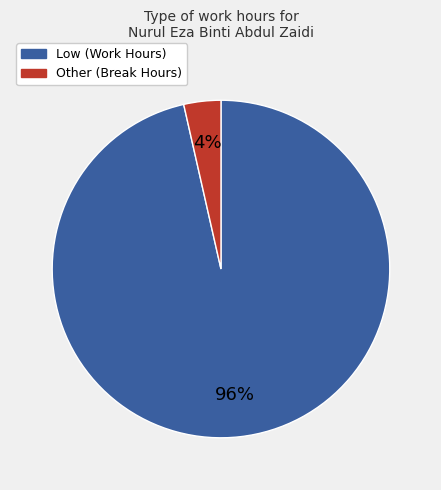

Is there any slice that represents more than half of the pie?

Yes